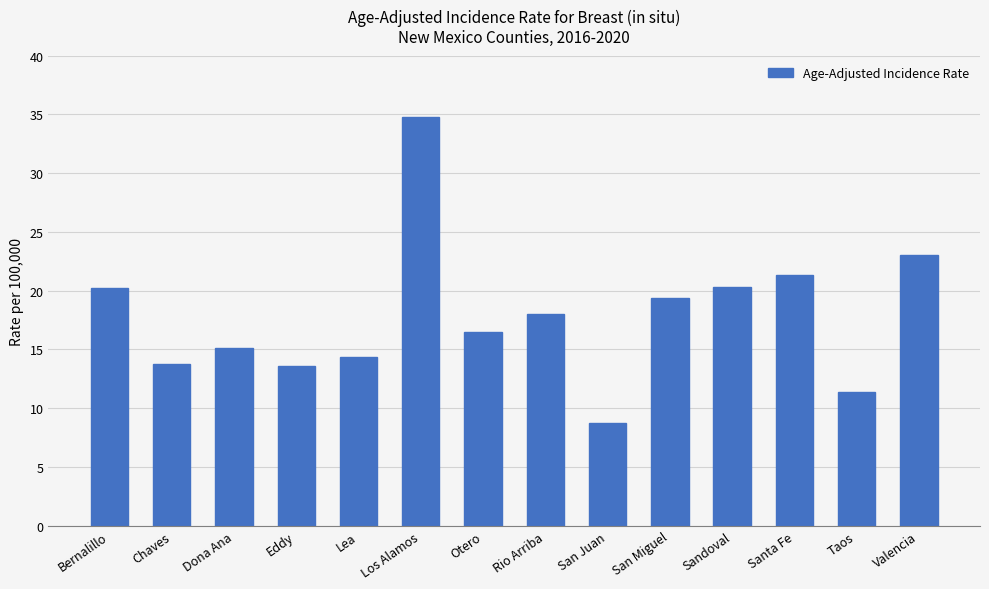

Is it true that the value at Eddy is 13.6?

True